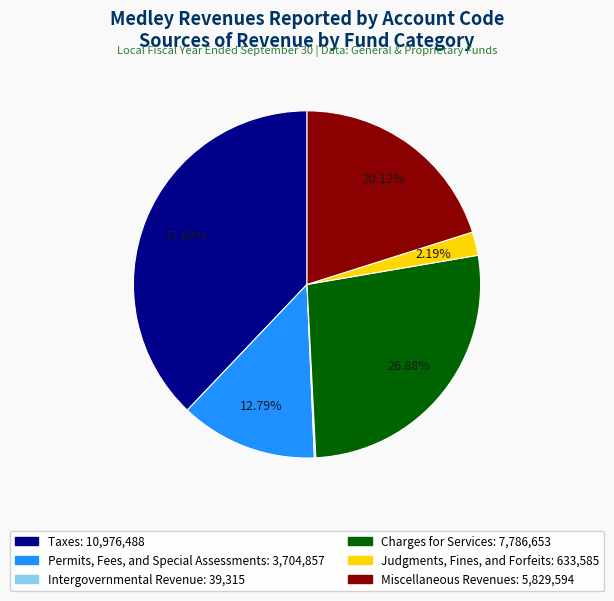

What is the ratio of the value at Judgments, Fines, and Forfeits to the value at Charges for Services?

0.1